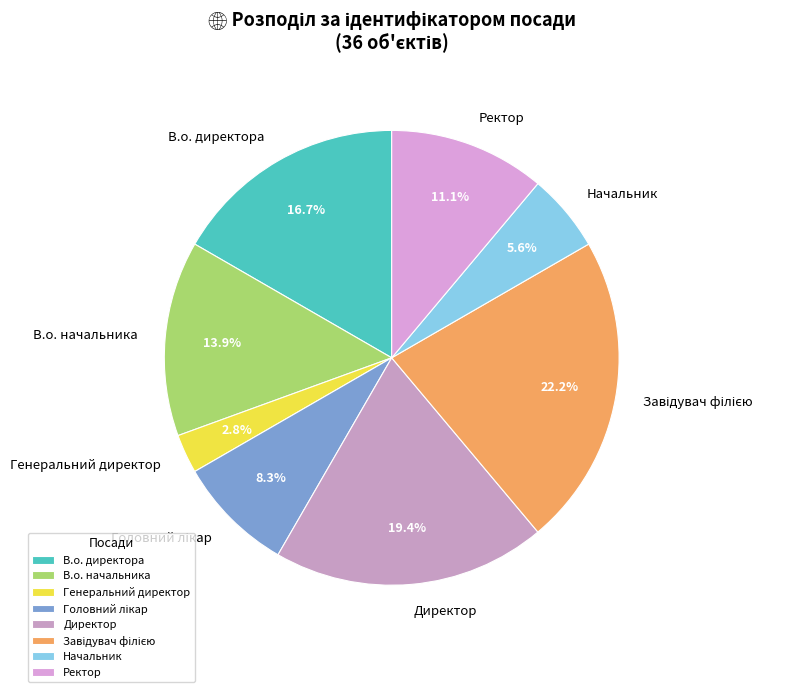

What percentage is the Генеральний директор slice, to the nearest percent?

3%